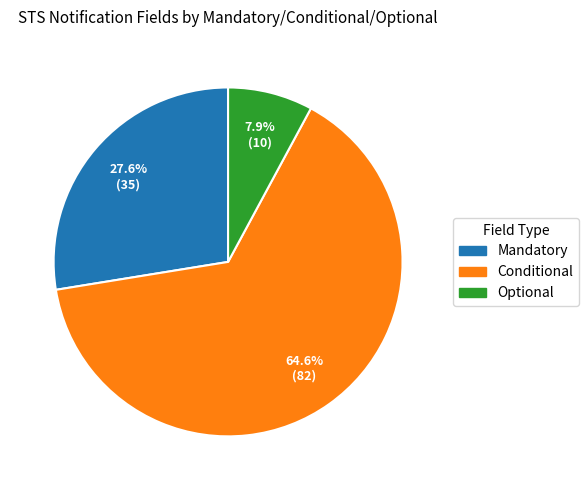

Count the number of slices in the pie.

3